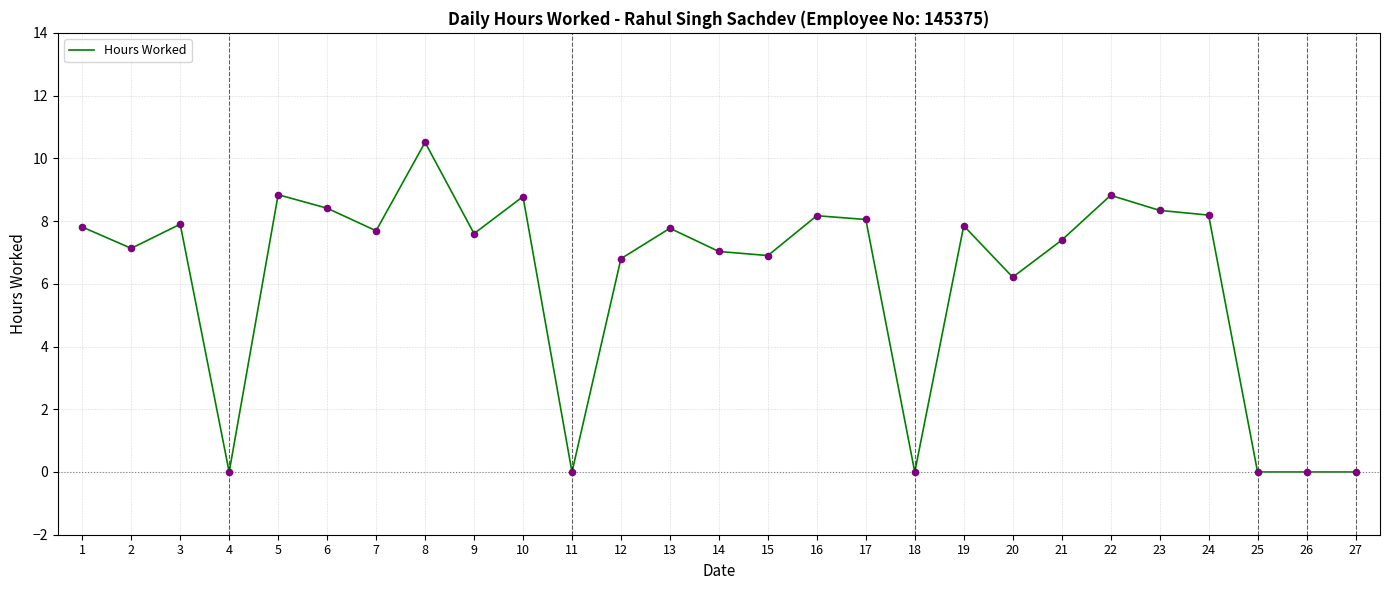

What is the change in value from 11 to 23?

+8.3